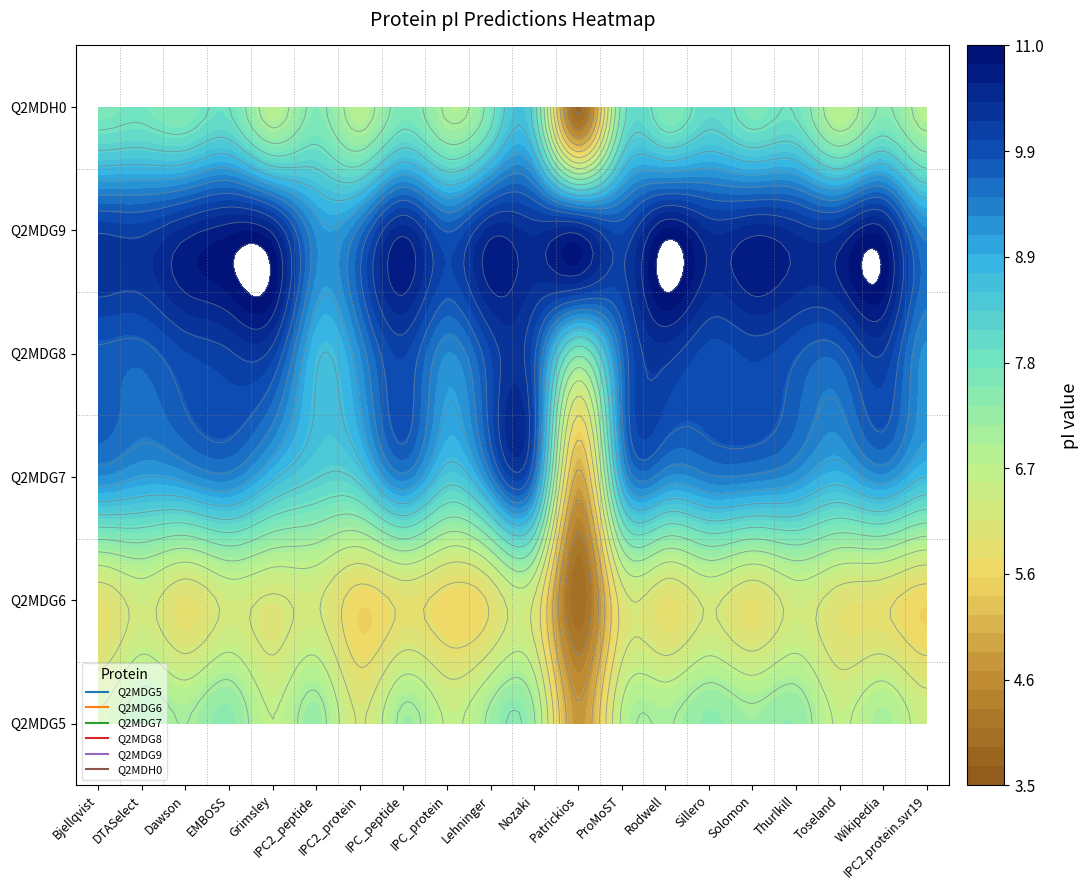

At how many categories does at least one series exceed 10?

15